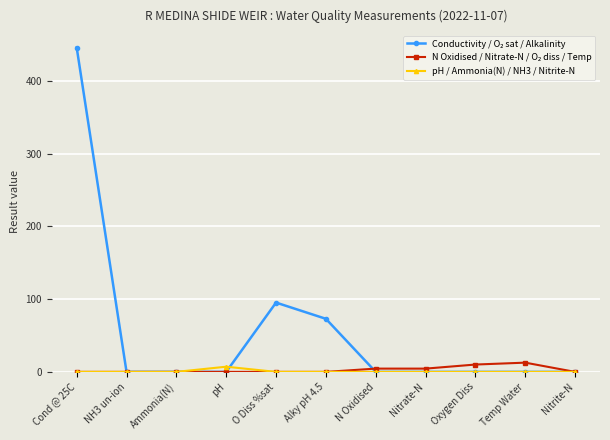

Is it true that pH / Ammonia(N) / NH3 / Nitrite-N equals 0.0 at Nitrite-N?

True